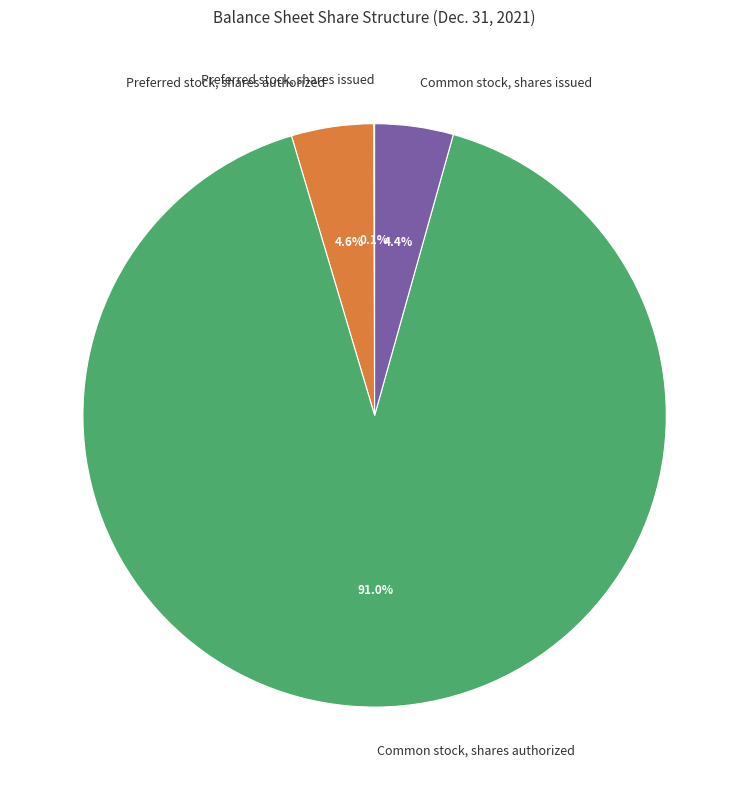

How much of the chart is everything except Preferred stock, shares authorized?

95.4%